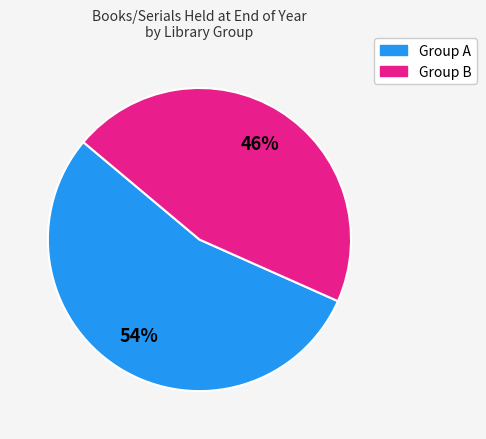

Is there any slice that represents more than half of the pie?

Yes